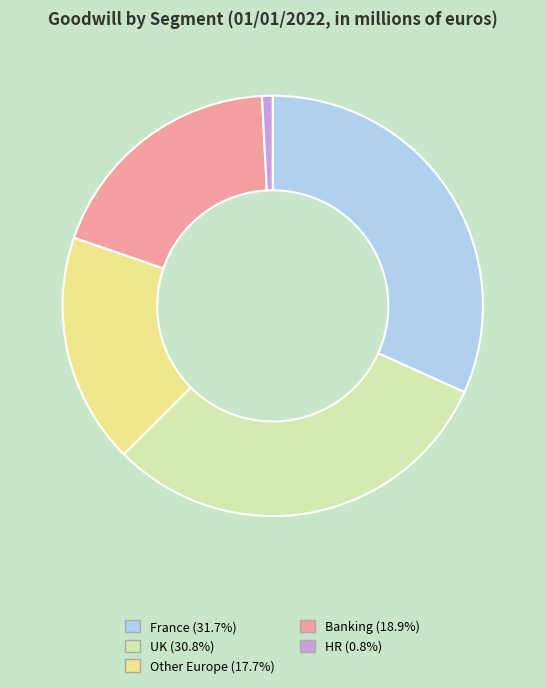

What is the largest slice in the pie chart?

France